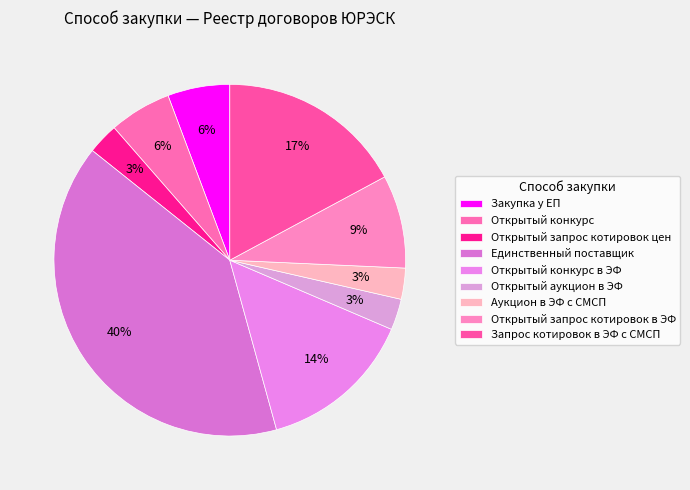

Is it true that Открытый запрос котировок цен is 3% of the pie?

True